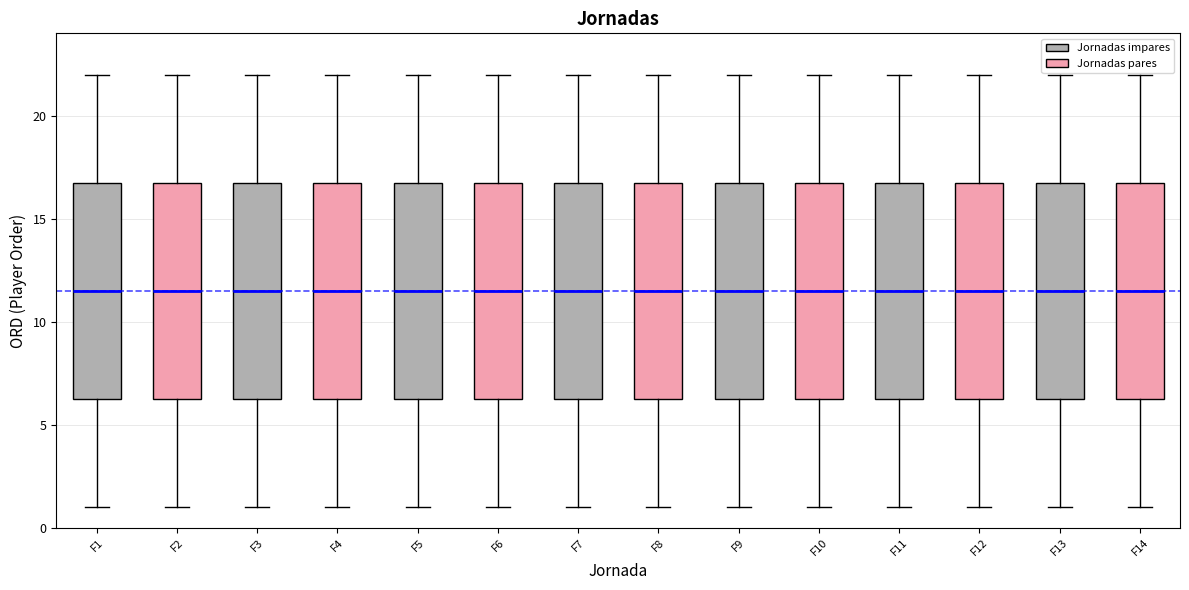

Reading left to right, transcribe this box plot: for each box, give where its median line is, the range the box spans, and where its two whiskers end, as read against the y-axis. The values are not printed on the chart, so give them approximately, as read against the axis.

F1: median 11.5, box 6.5 to 17.0, whiskers 1.0 to 22.0
F2: median 11.5, box 6.5 to 17.0, whiskers 1.0 to 22.0
F3: median 11.5, box 6.5 to 17.0, whiskers 1.0 to 22.0
F4: median 11.5, box 6.5 to 17.0, whiskers 1.0 to 22.0
F5: median 11.5, box 6.5 to 17.0, whiskers 1.0 to 22.0
F6: median 11.5, box 6.5 to 17.0, whiskers 1.0 to 22.0
F7: median 11.5, box 6.5 to 17.0, whiskers 1.0 to 22.0
F8: median 11.5, box 6.5 to 17.0, whiskers 1.0 to 22.0
F9: median 11.5, box 6.5 to 17.0, whiskers 1.0 to 22.0
F10: median 11.5, box 6.5 to 17.0, whiskers 1.0 to 22.0
F11: median 11.5, box 6.5 to 17.0, whiskers 1.0 to 22.0
F12: median 11.5, box 6.5 to 17.0, whiskers 1.0 to 22.0
F13: median 11.5, box 6.5 to 17.0, whiskers 1.0 to 22.0
F14: median 11.5, box 6.5 to 17.0, whiskers 1.0 to 22.0